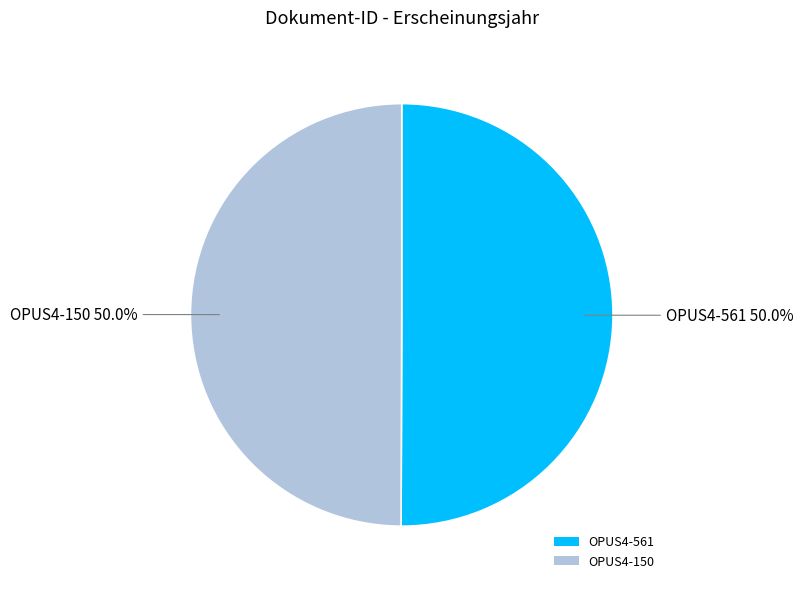

What percentage is NOT represented by OPUS4-561?

50.0%